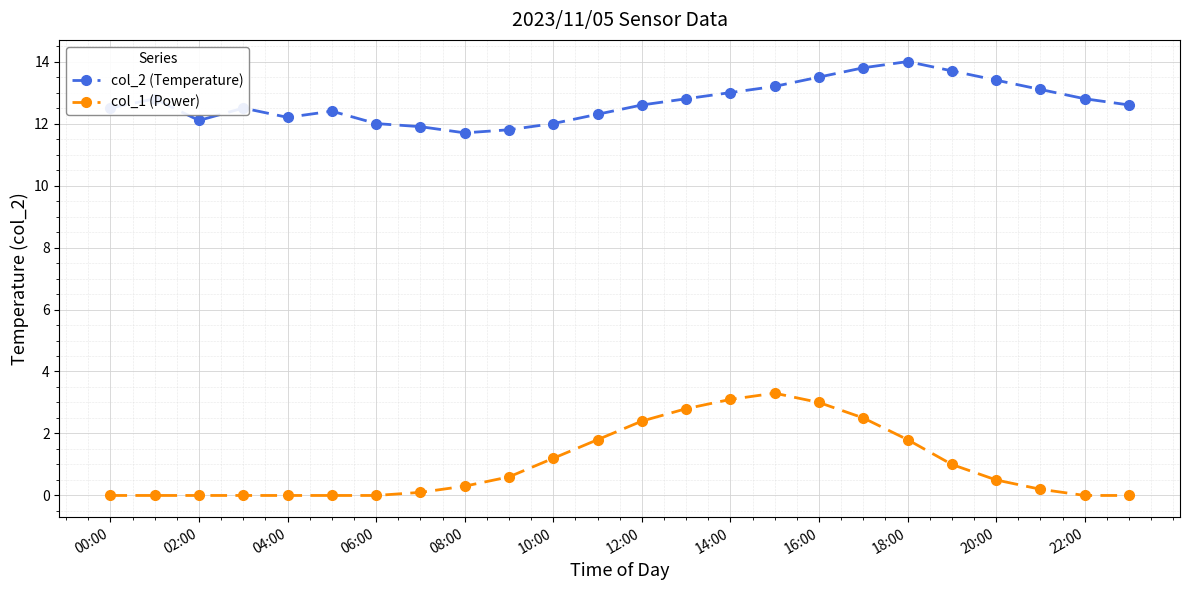

What is the value of the col_2 (Temperature) point at the 9th from the left?

11.7